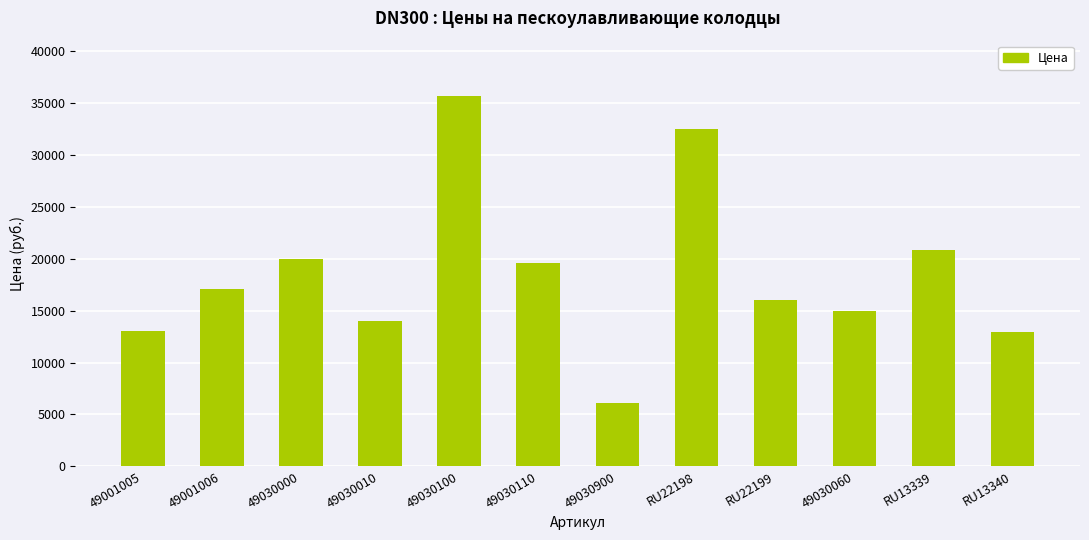

What is the difference between the maximum and minimum values?

29520